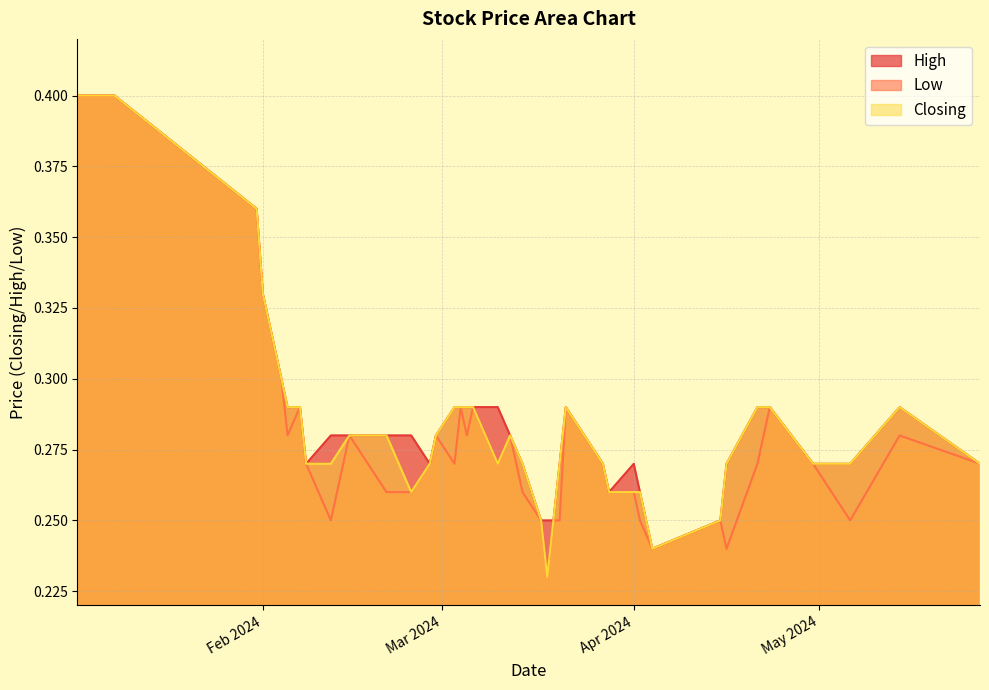

At which label does Low reach its peak?

08/01/2024